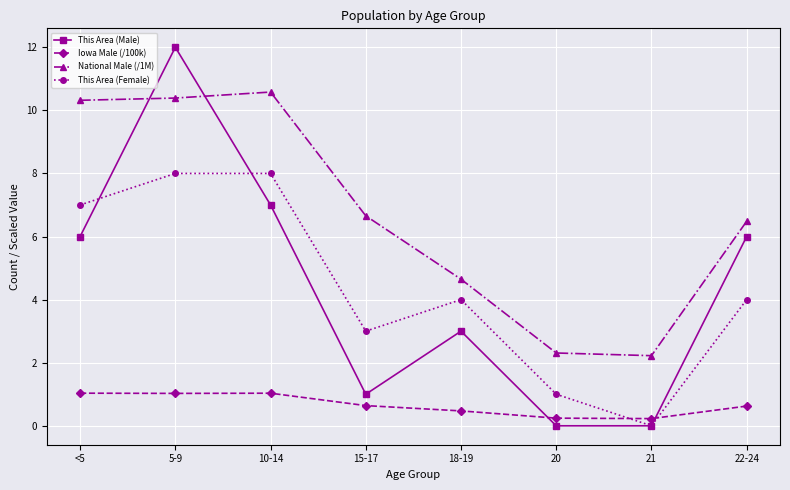

List the series in order of their peak value, lowest first.

Iowa Male (/100k), This Area (Female), National Male (/1M), This Area (Male)